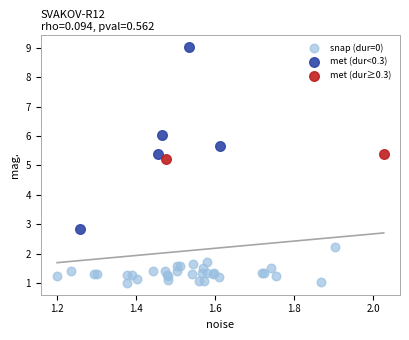

What are all the series names shown in the legend?

snap (dur=0), met (dur<0.3), met (dur≥0.3)